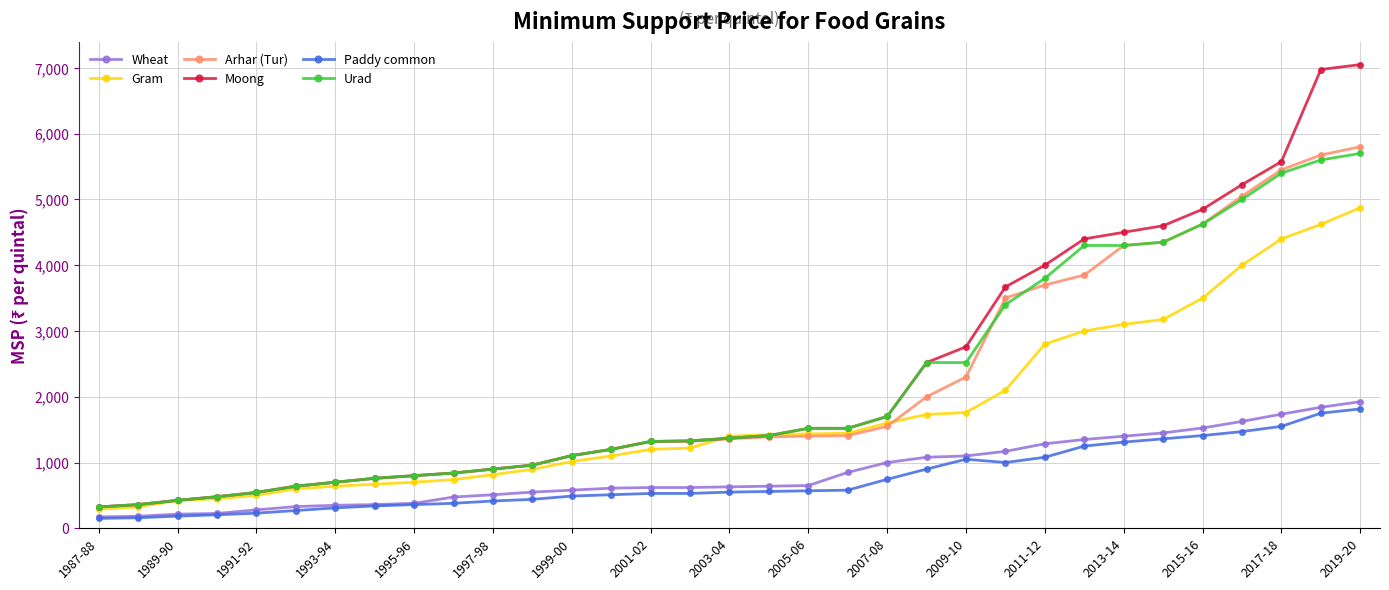

What is the smallest value displayed?

150